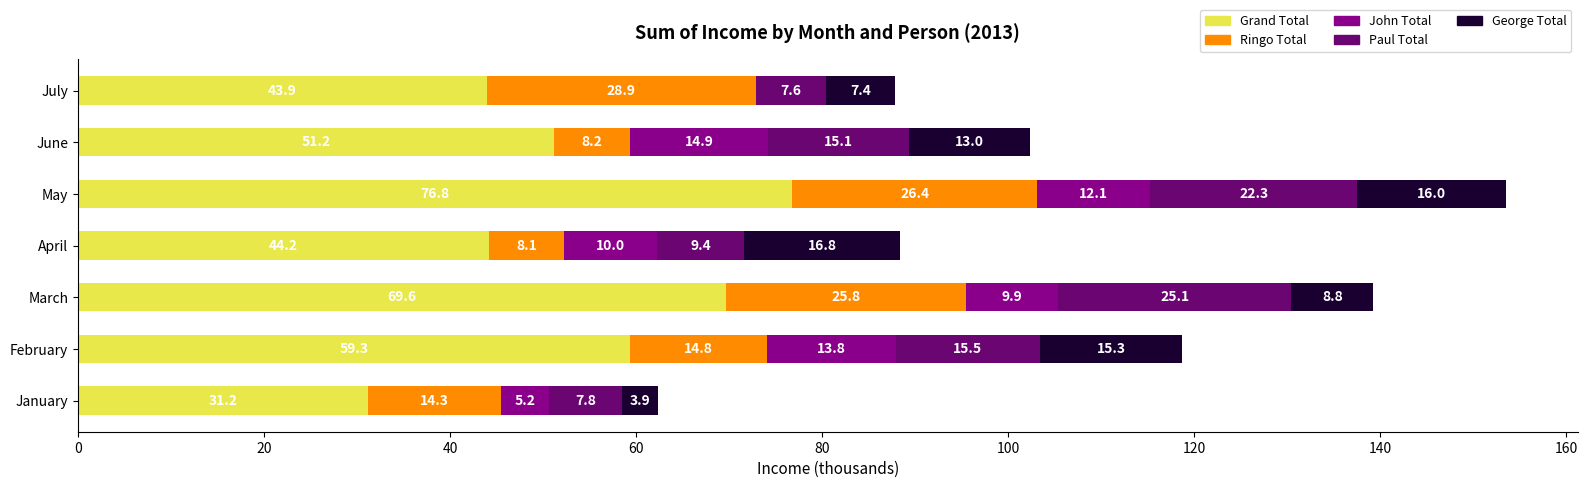

True or false: Grand Total has a value of 40.3 at May.

False